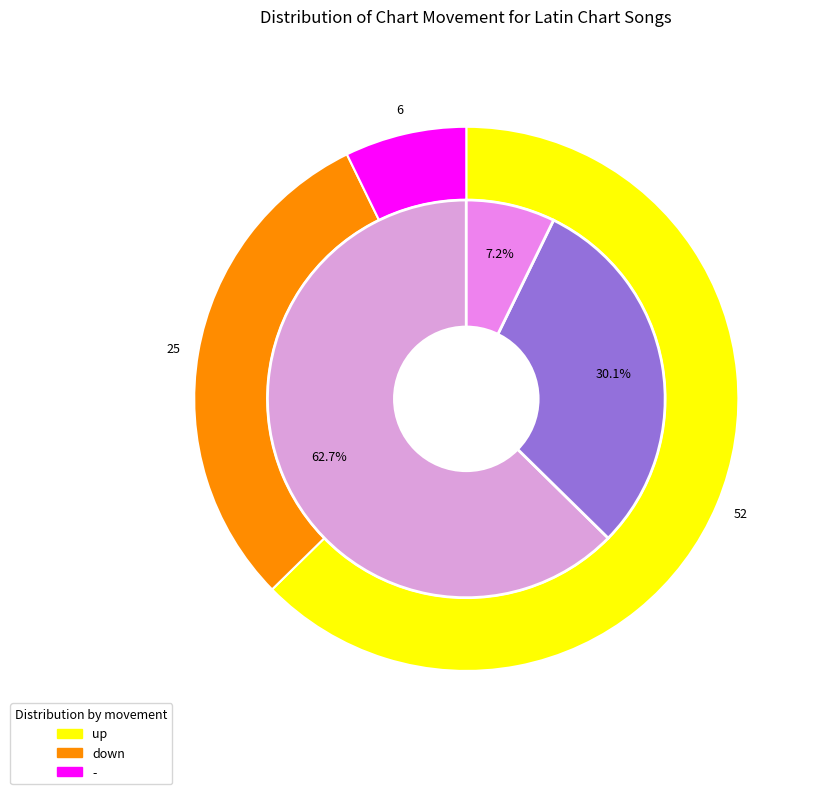

What is the total percentage of down and -?

37.3%